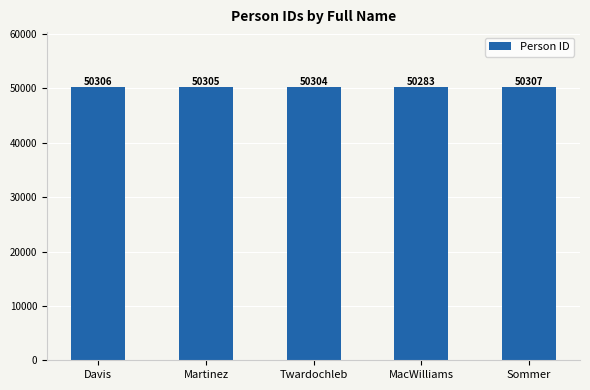

Approximately how many times larger is the value at Sommer compared to Davis?

1.0